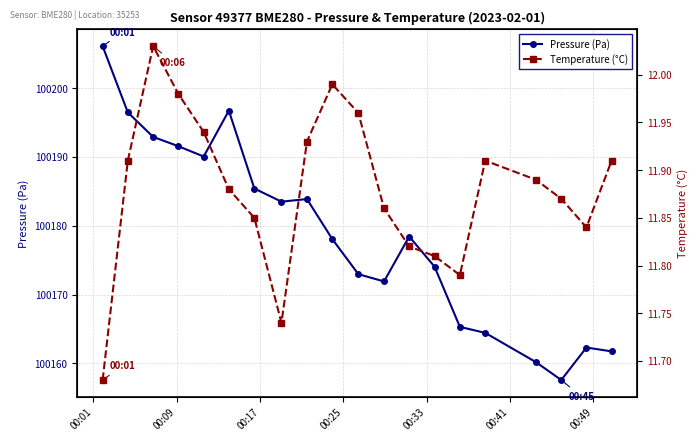

True or false: Pressure (Pa) and Temperature (°C) cross at least once.

False